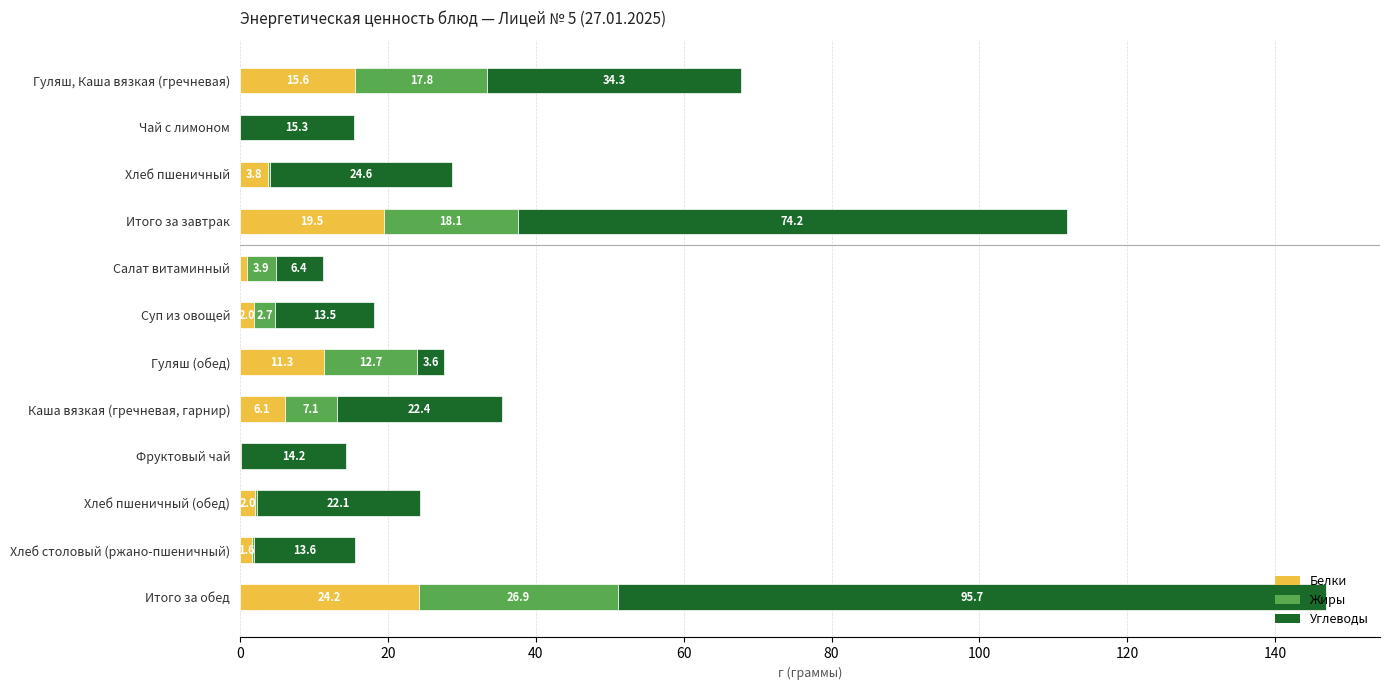

The Белки series shows 15.6 at Гуляш, Каша вязкая (гречневая). True or false?

True